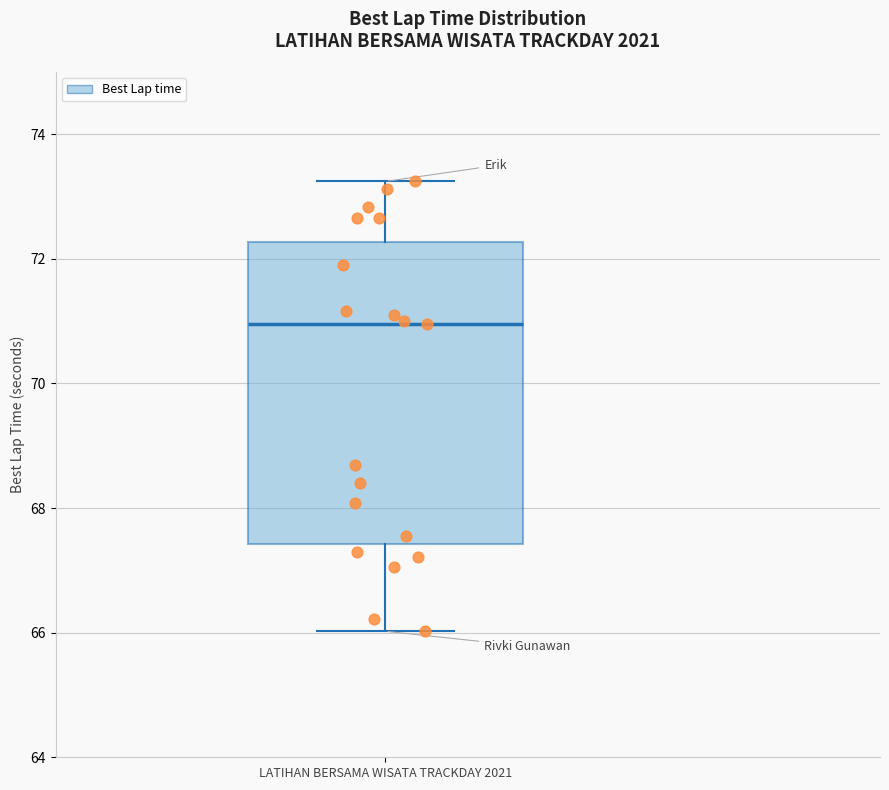

Where does the lower whisker of the box for LATIHAN BERSAMA WISATA TRACKDAY 2021 end on the y-axis? The values are not printed on the chart, so give them approximately, as read against the axis.

66.0